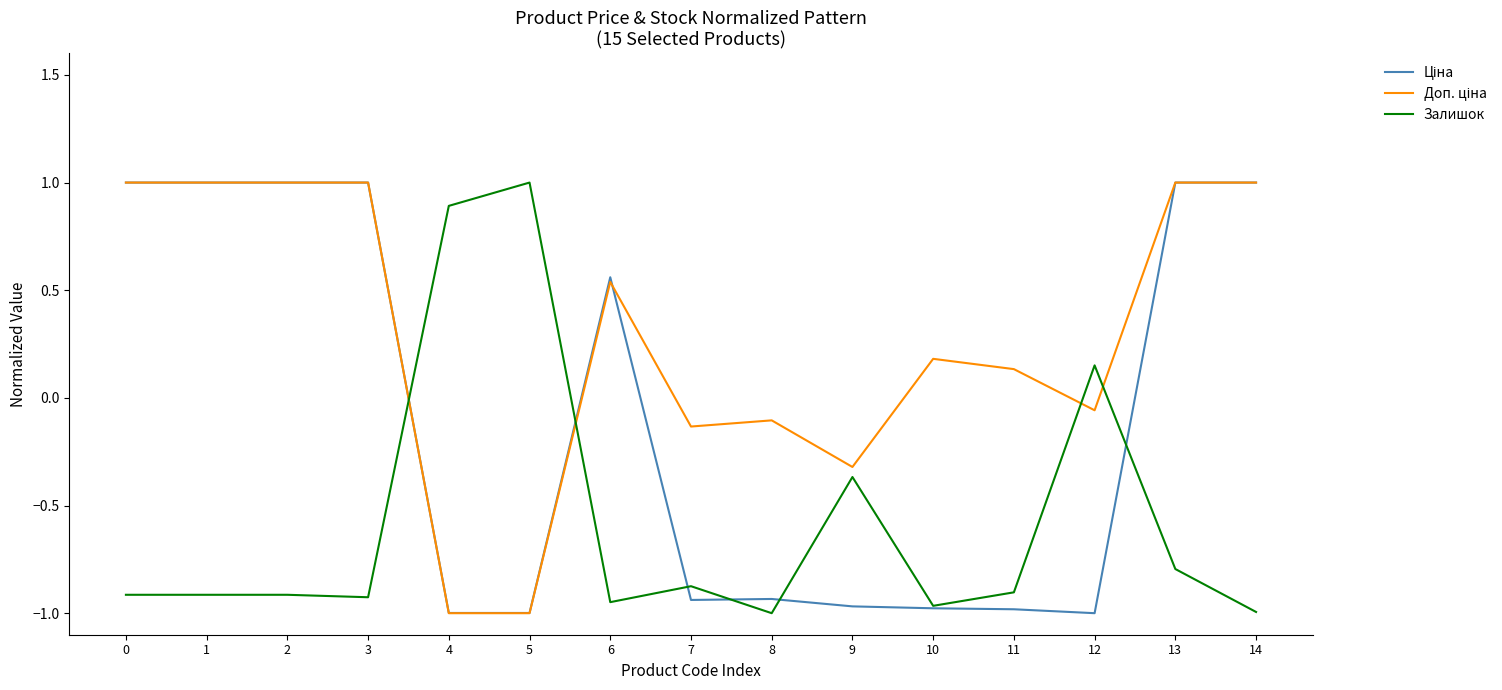

Is it true that Залишок equals -0.3 at 7?

False